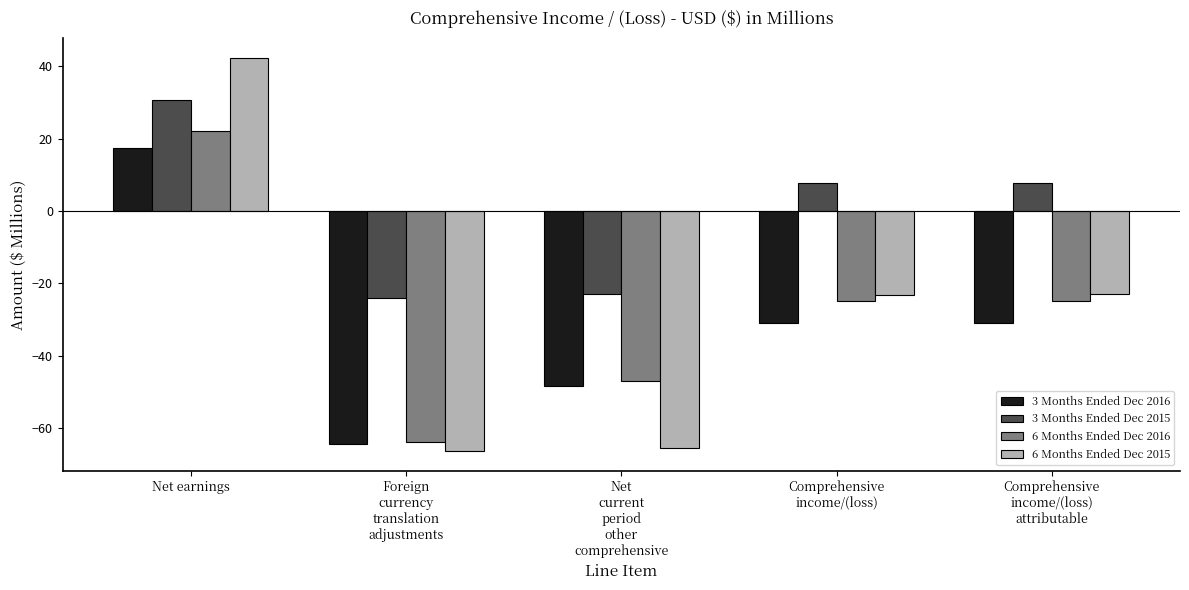

At which label does 3 Months Ended Dec 2015 first exceed 7?

Net earnings